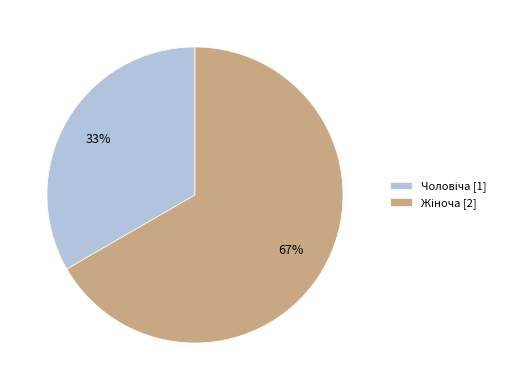

Is there any slice that represents more than half of the pie?

Yes